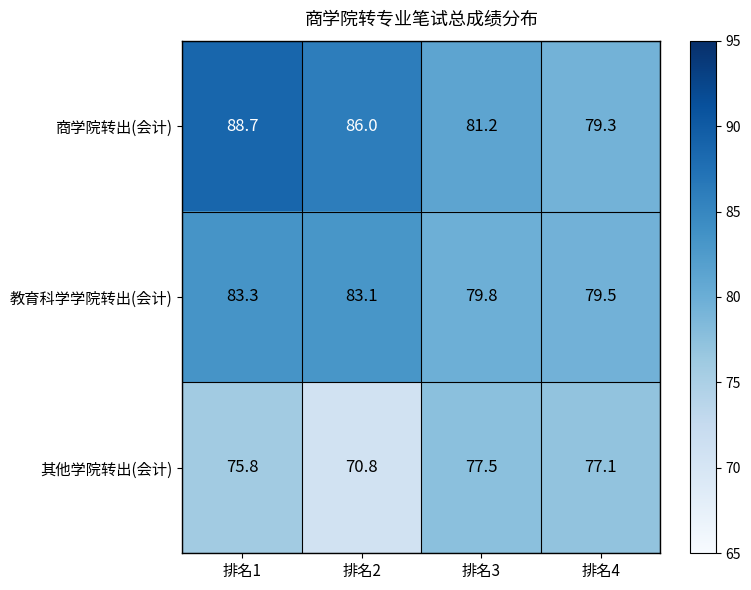

True or false: 其他学院转出(会计) has a value of 75.8 at 排名1.

True